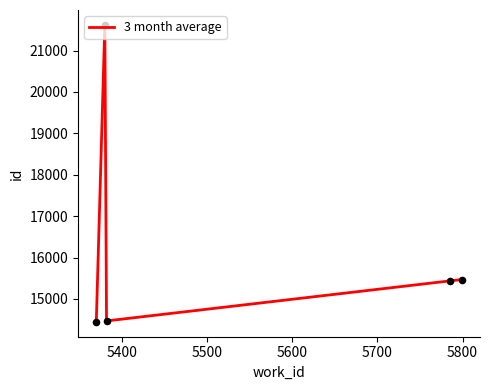

How many interior local valleys (lower than both neighbors) does the data have?

1